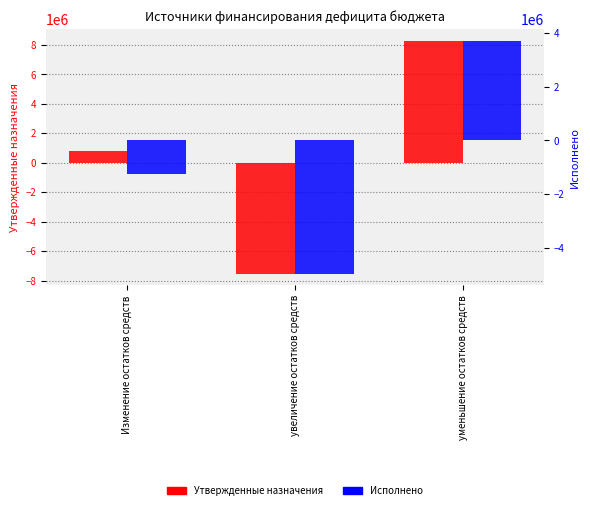

The Утвержденные бюджетные назначения series shows 1316309.3 at Изменение остатков средств. True or false?

False